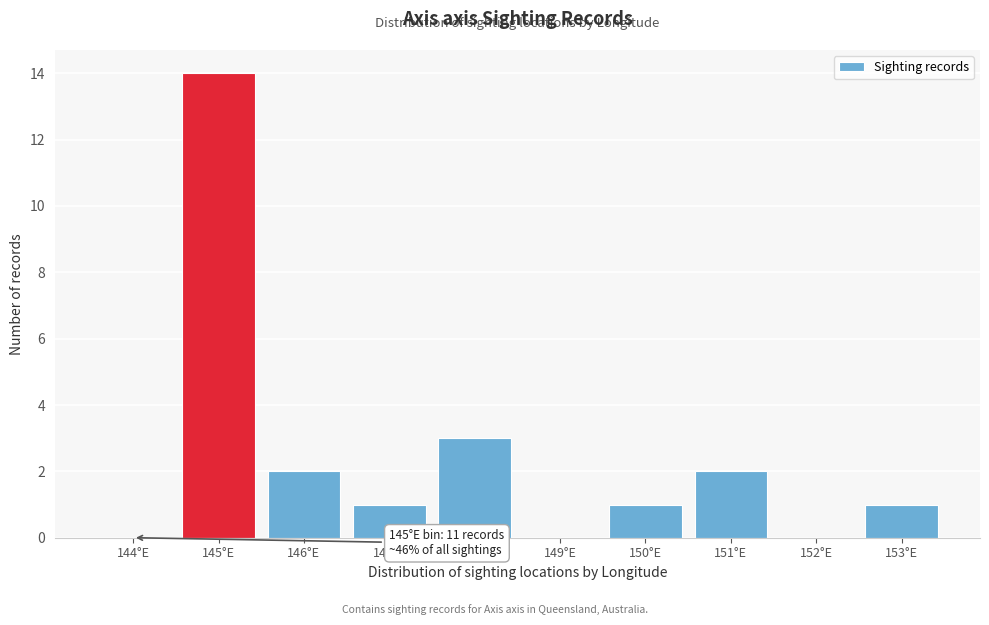

Reading right to left, list all the values displayed in this chart.

153°E=1	152°E=0	151°E=2	150°E=1	149°E=0	148°E=3	147°E=1	146°E=2	145°E=14	144°E=0